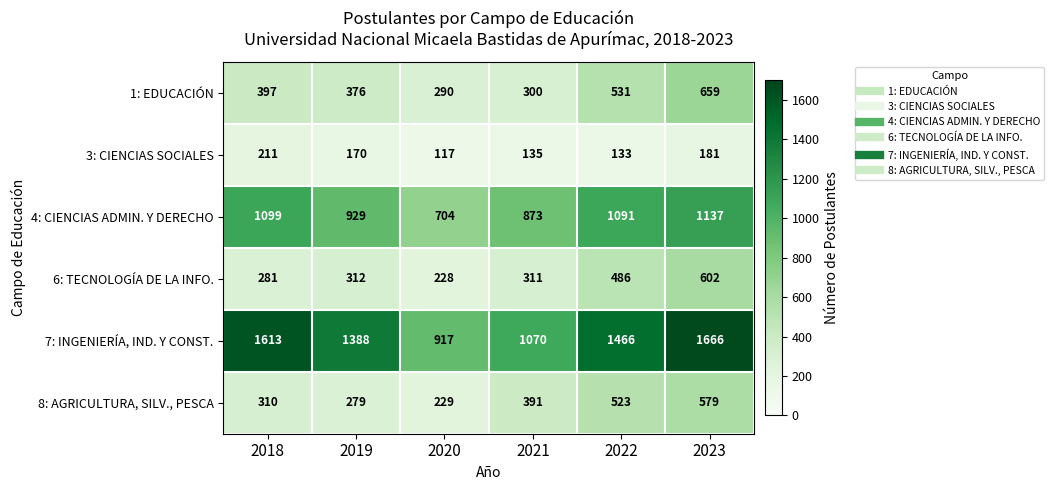

List the series in order of their peak value, lowest first.

3: CIENCIAS SOCIALES, 8: AGRICULTURA, SILV., PESCA, 6: TECNOLOGÍA DE LA INFO., 1: EDUCACIÓN, 4: CIENCIAS ADMIN. Y DERECHO, 7: INGENIERÍA, IND. Y CONST.